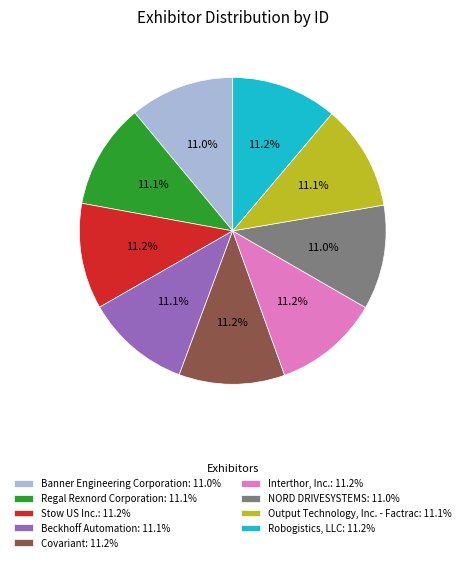

Approximately how many times larger is the value at Beckhoff Automation: 11.1% compared to Covariant: 11.2%?

1.0